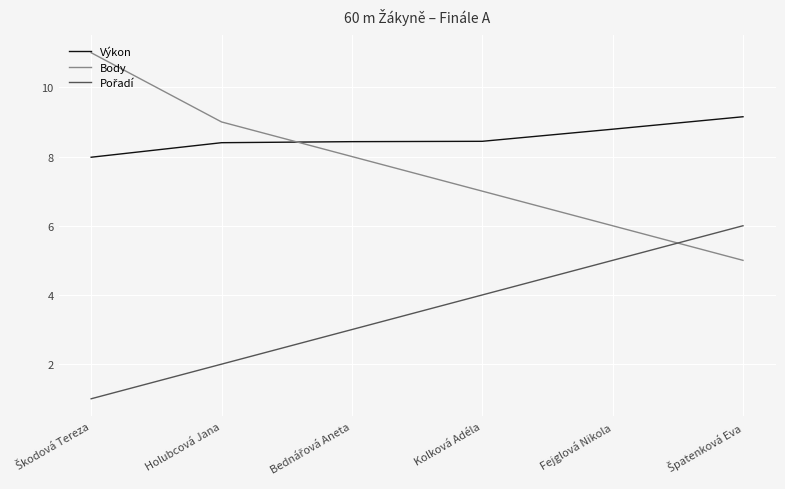

Which series ends up on top after the final intersection of Výkon and Body?

Výkon